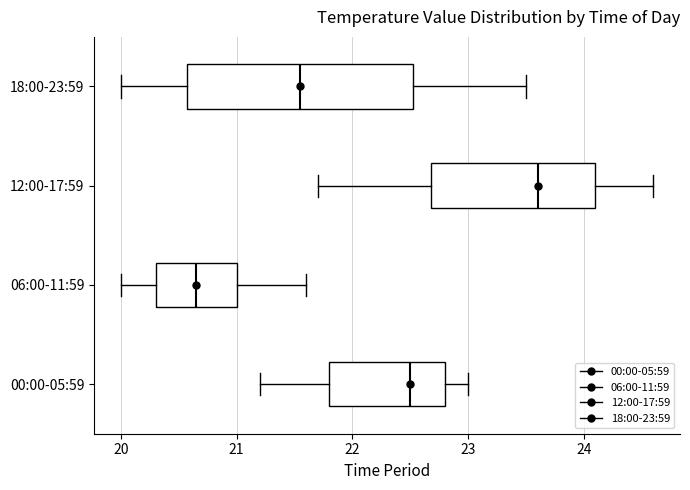

Reading bottom to top, transcribe this box plot: for each box, give where its median line is, the range the box spans, and where its two whiskers end, as read against the x-axis. The values are not printed on the chart, so give them approximately, as read against the axis.

00:00-05:59: median 22.5, box 21.8 to 22.8, whiskers 21.2 to 23.0
06:00-11:59: median 20.7, box 20.3 to 21.0, whiskers 20.0 to 21.6
12:00-17:59: median 23.6, box 22.7 to 24.1, whiskers 21.7 to 24.6
18:00-23:59: median 21.6, box 20.6 to 22.5, whiskers 20.0 to 23.5